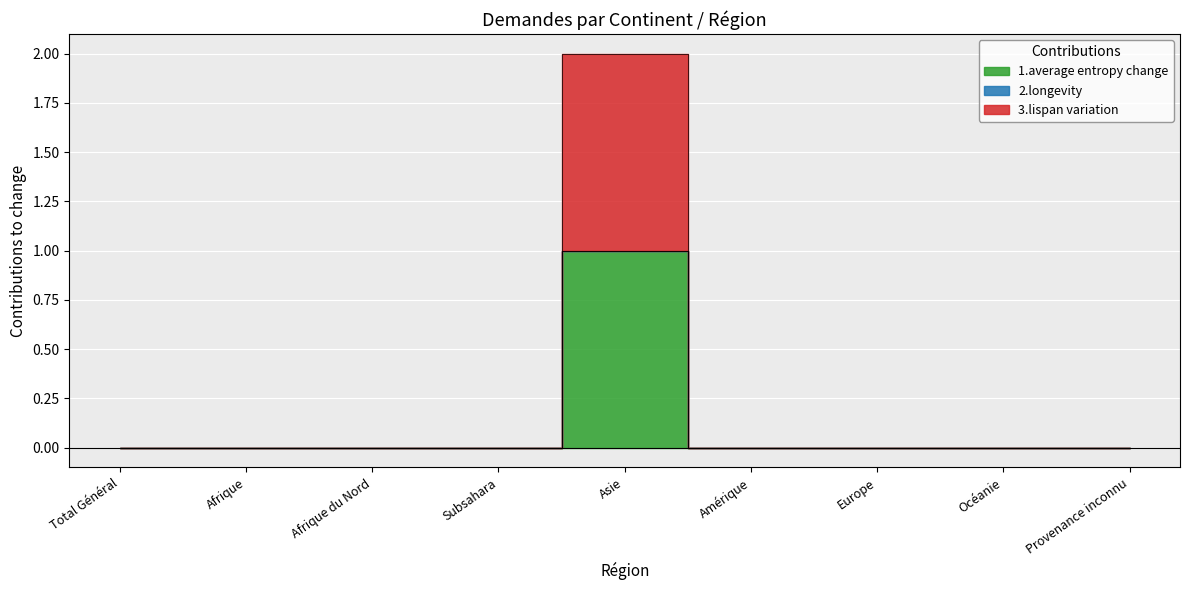

How many interior local peaks does the 1.average entropy change series have?

1